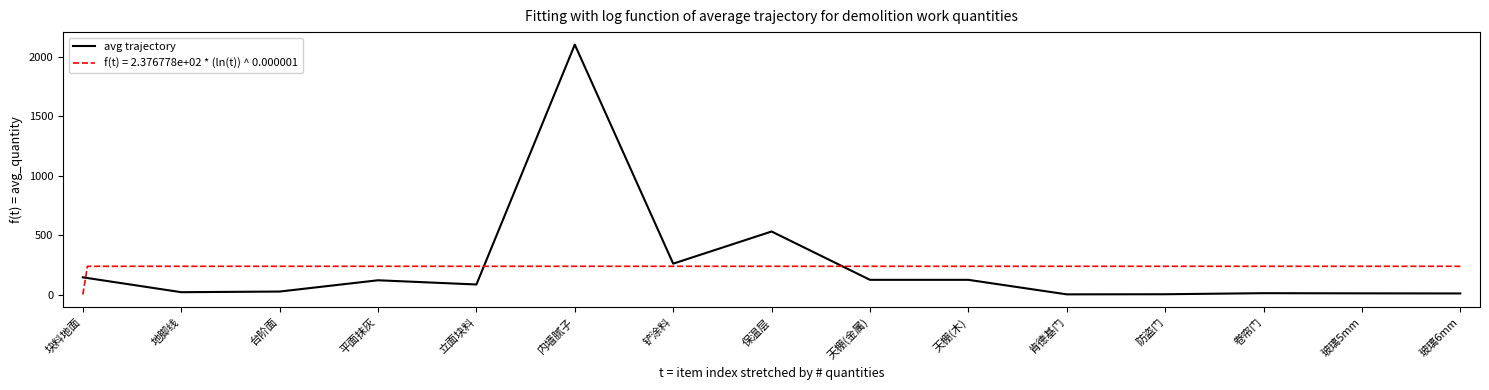

What is the label of the 4th point from the right?

防盗门